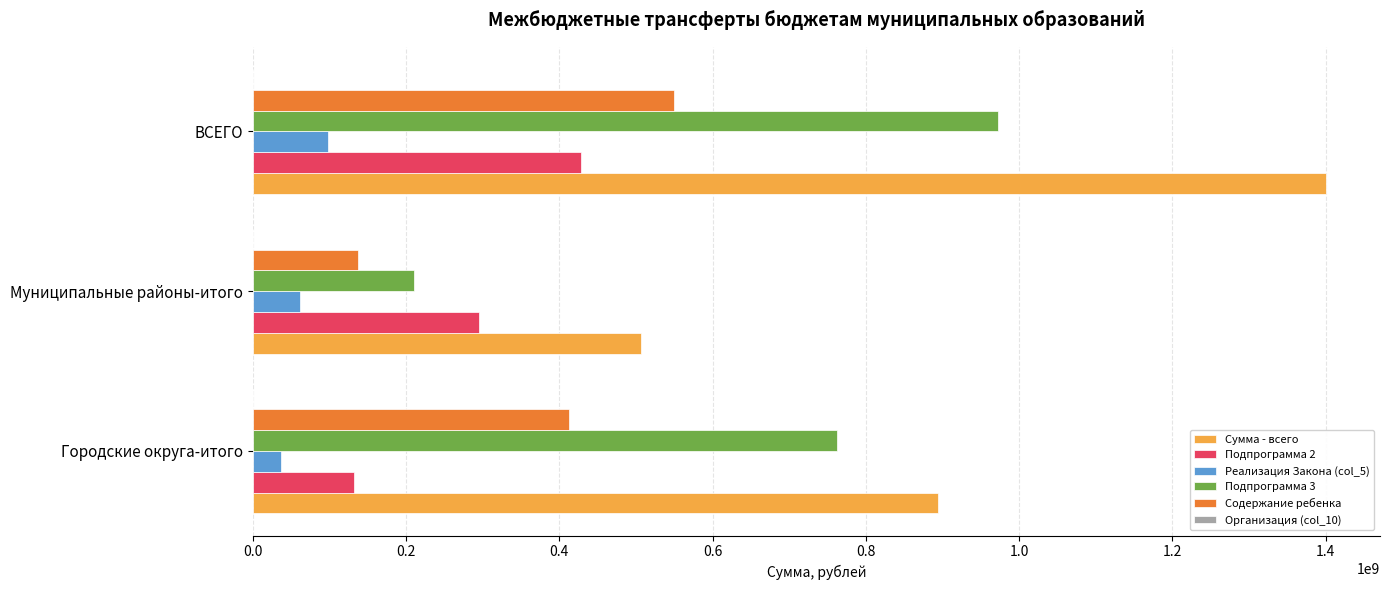

Count the number of data series in this chart.

6